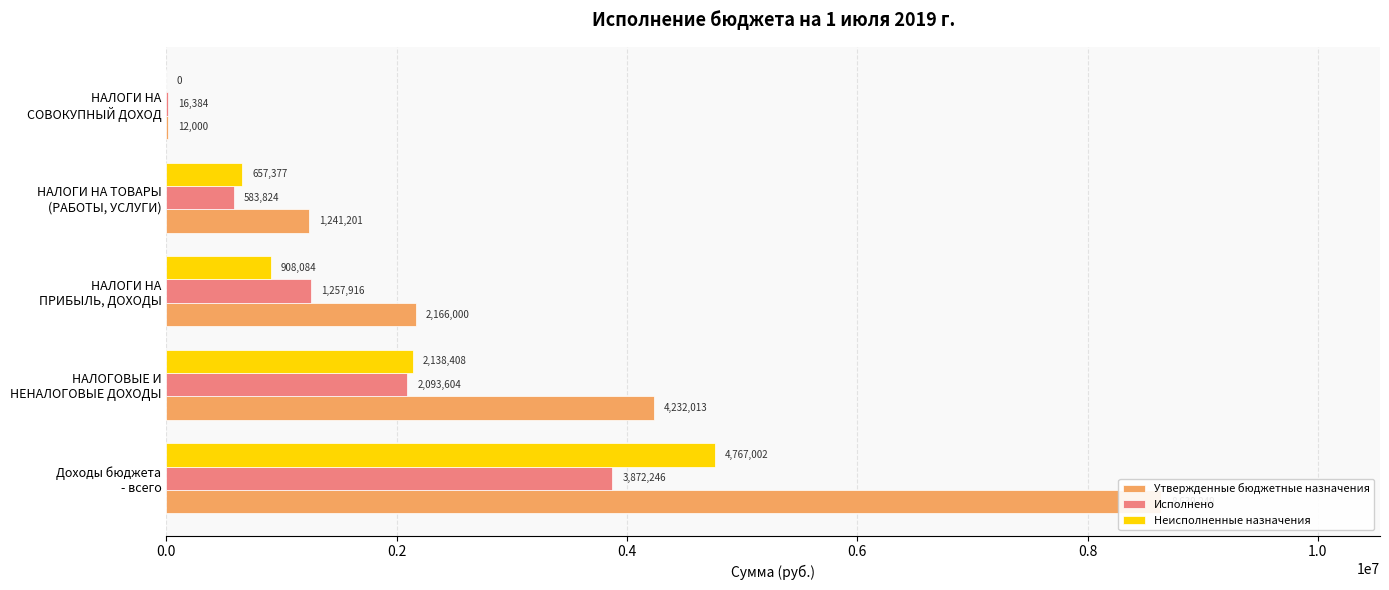

How many bars are there in each group?

3